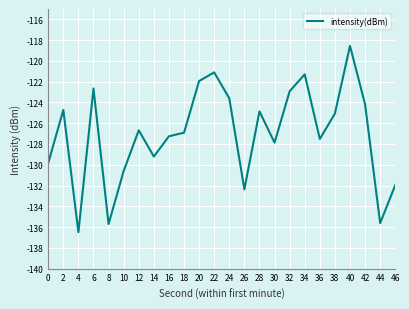

The chart shows a value of -175.6 at 18. True or false?

False